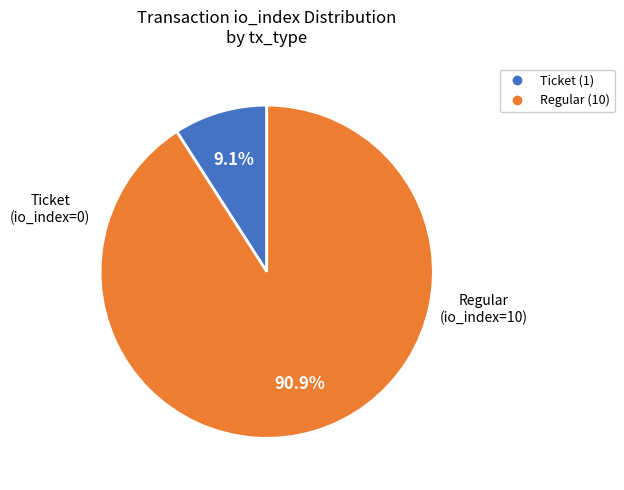

Does any single category account for the majority?

Yes